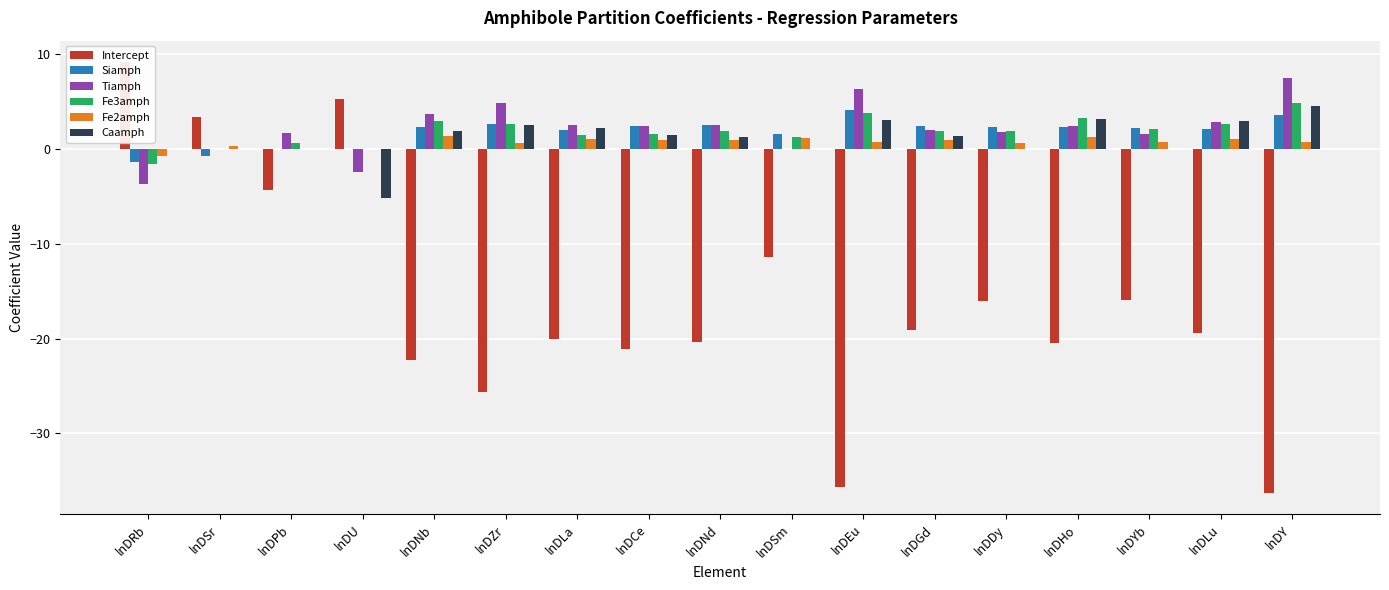

List the series in order of their peak value, lowest first.

Fe2amph, Siamph, Caamph, Fe3amph, Tiamph, Intercept